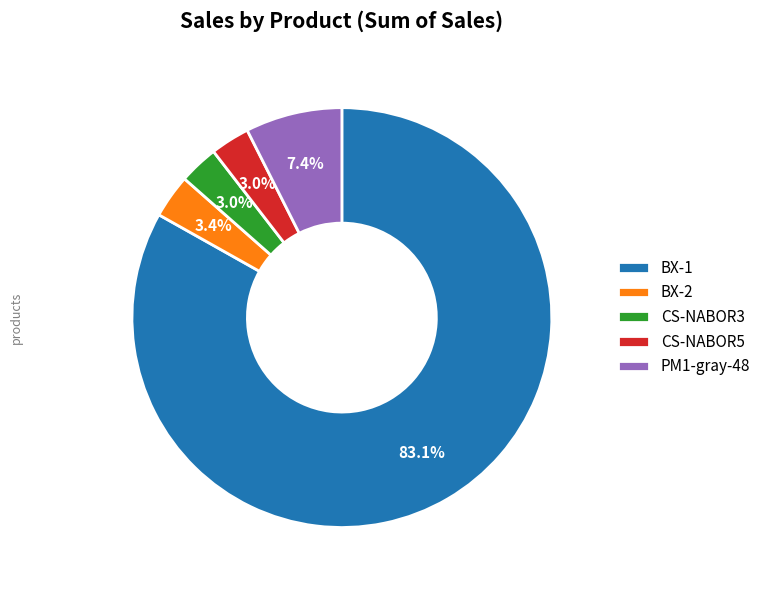

Which has a higher value, CS-NABOR5 or PM1-gray-48?

PM1-gray-48